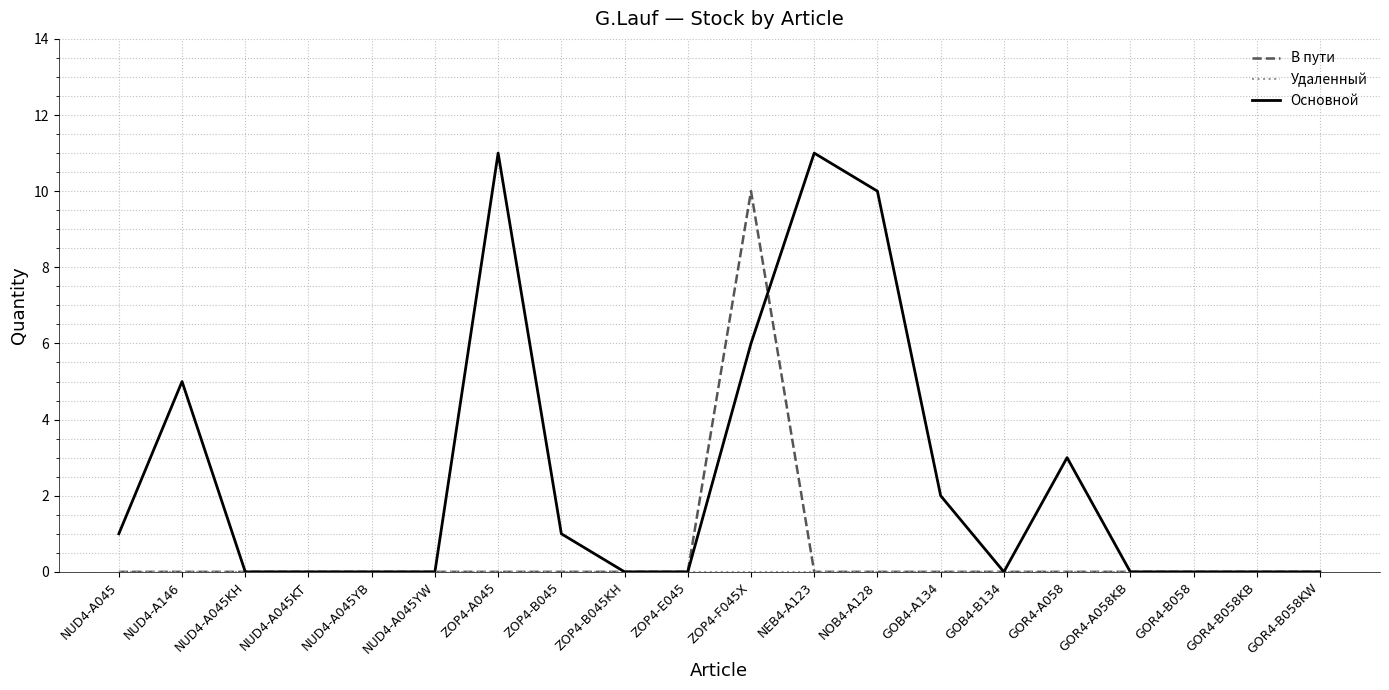

At which category is the sum across all series the highest?

ZOP4-F045X